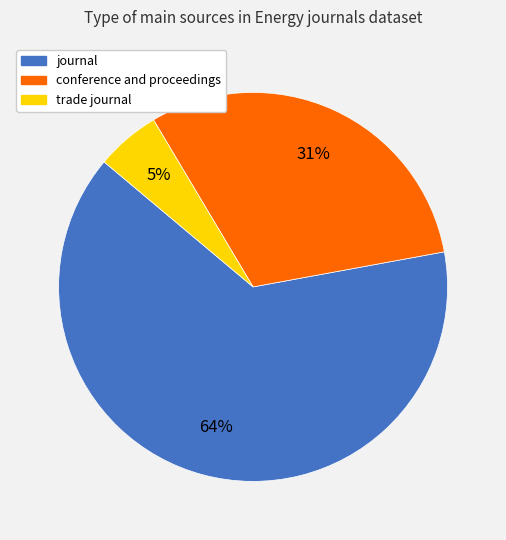

Is the sum of conference and proceedings and journal greater than half?

Yes